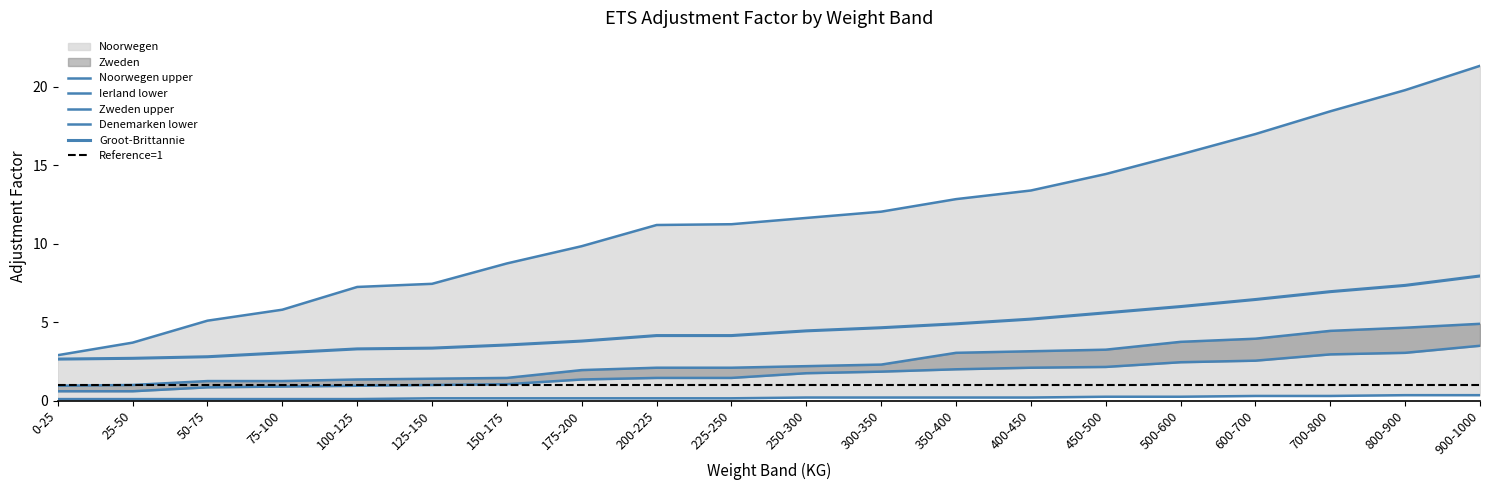

Does the chart have visible grid lines?

No